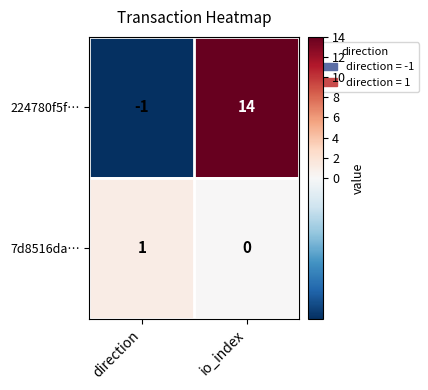

What is the difference between the 224780f5f… values at direction and io_index?

15